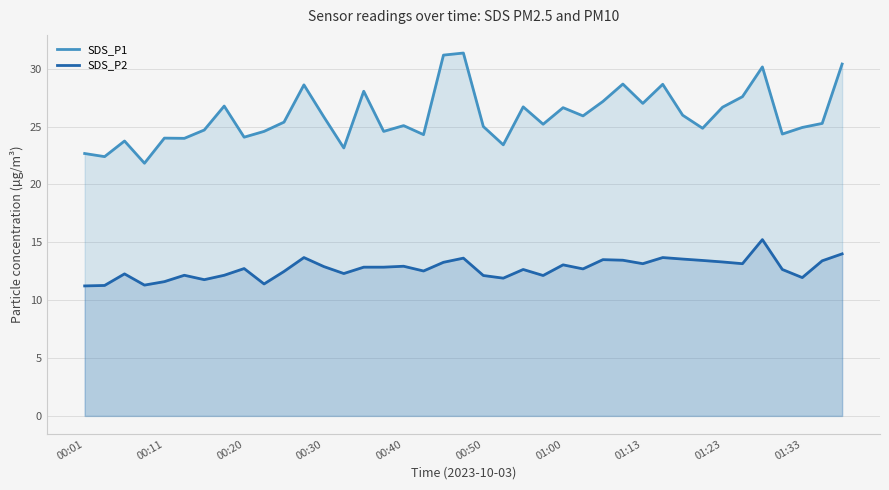

Which series has the largest total across all categories?

SDS_P1